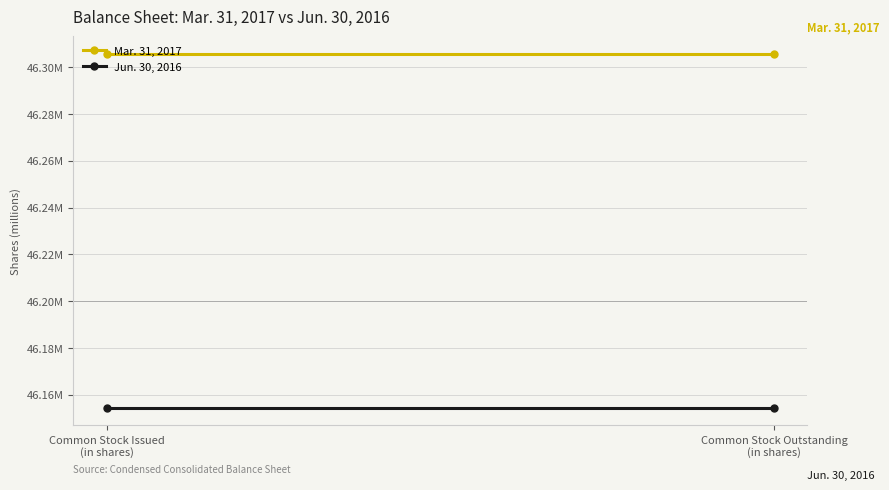

What is the maximum value for Mar. 31, 2017?

46305679